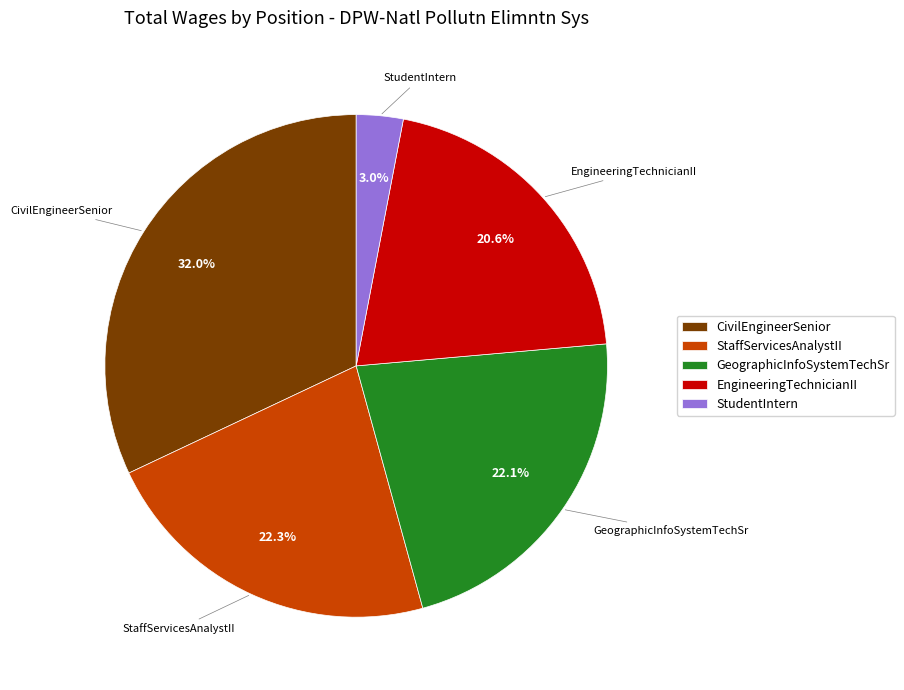

Is StaffServicesAnalystII the majority of the pie?

No